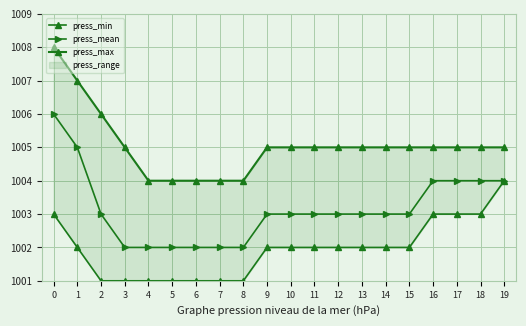

True or false: press_max and press_mean cross at least once.

False